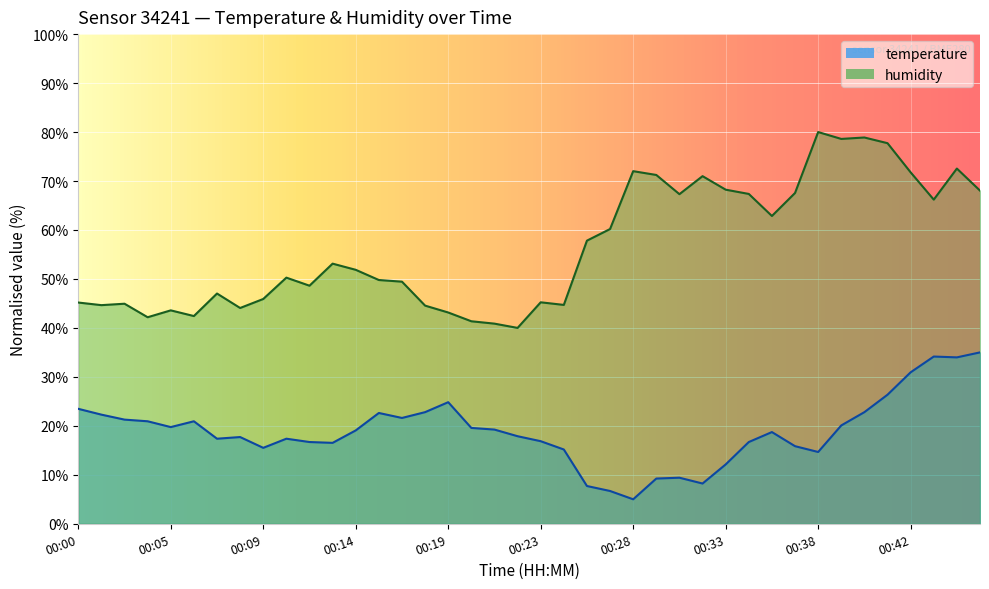

Which series changed the most between 00:08 and 00:33?

humidity